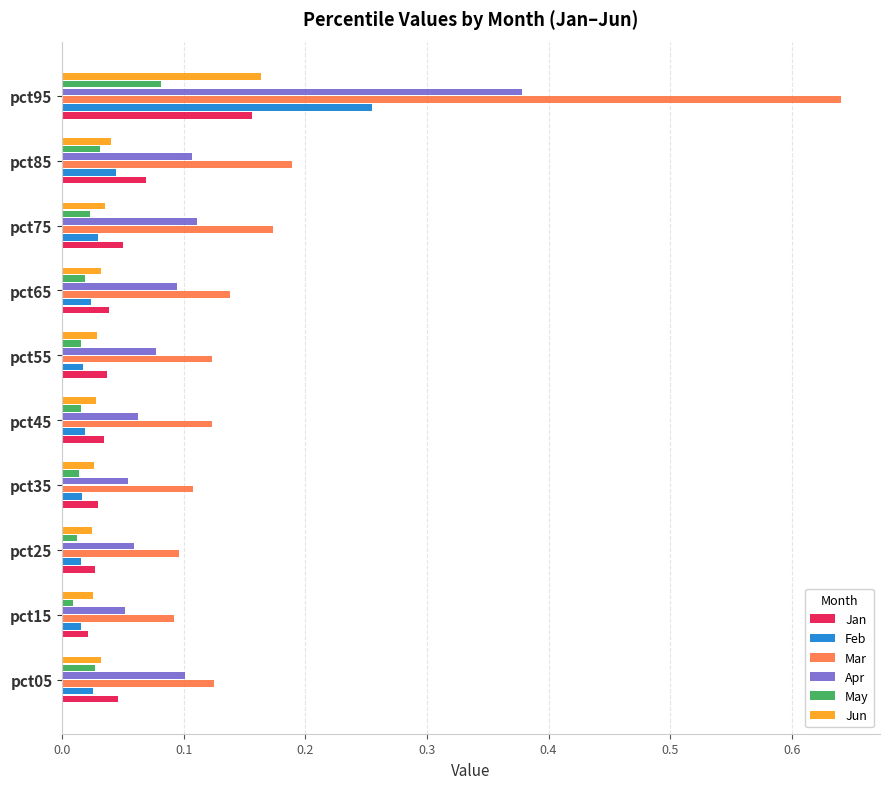

The Apr series shows 0.1 at pct15. True or false?

True